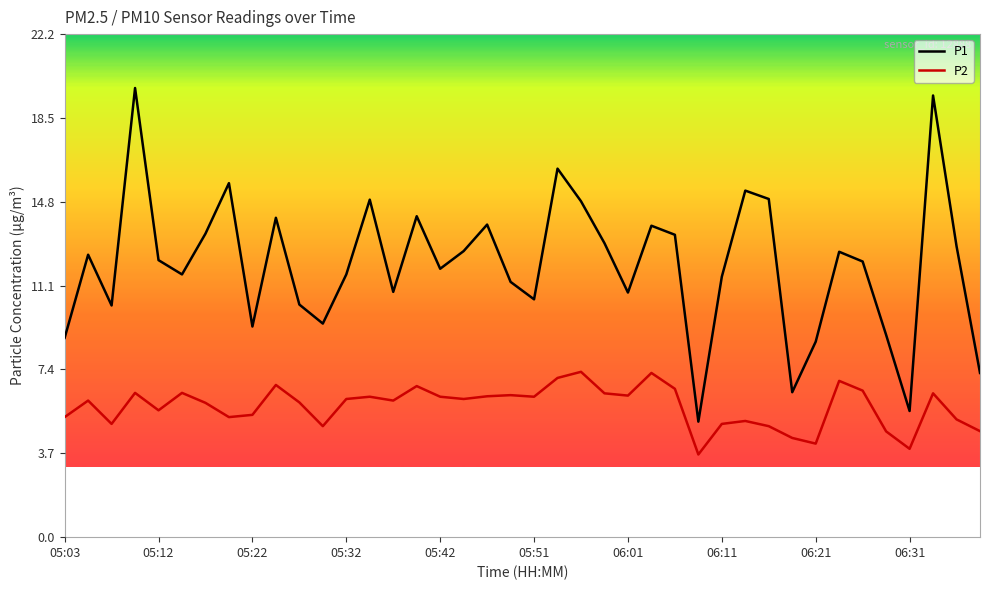

True or false: P2 and P1 intersect in this chart.

False